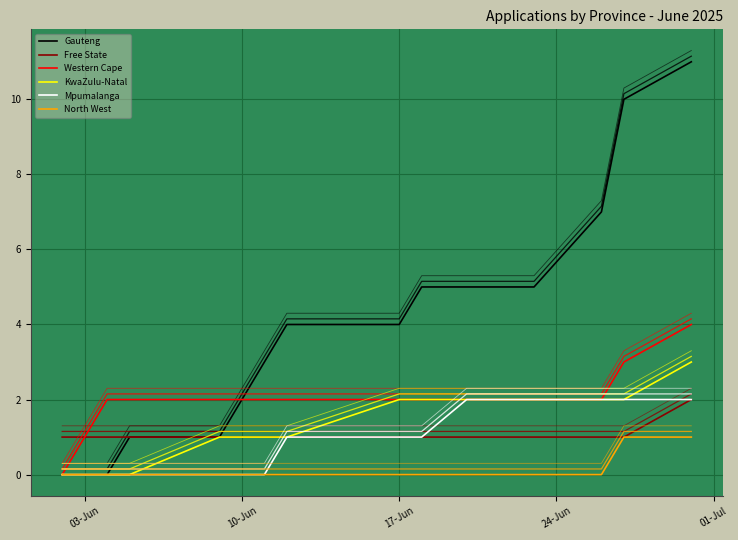

How many values in the North West series exceed 0?

2